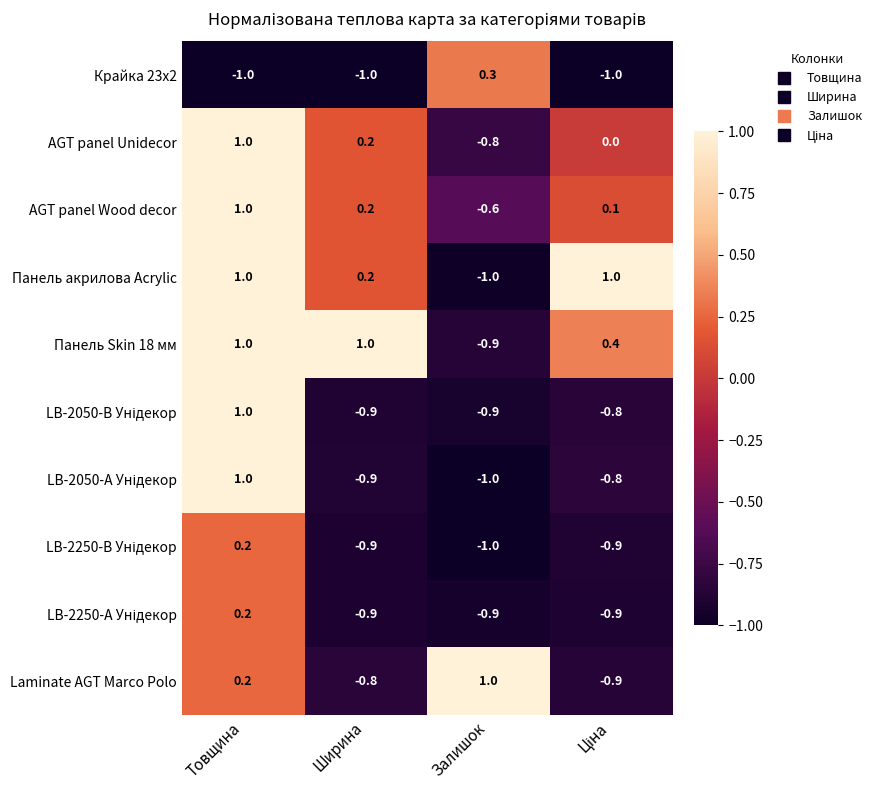

What is the difference between the highest and lowest values at Залишок?

2.0